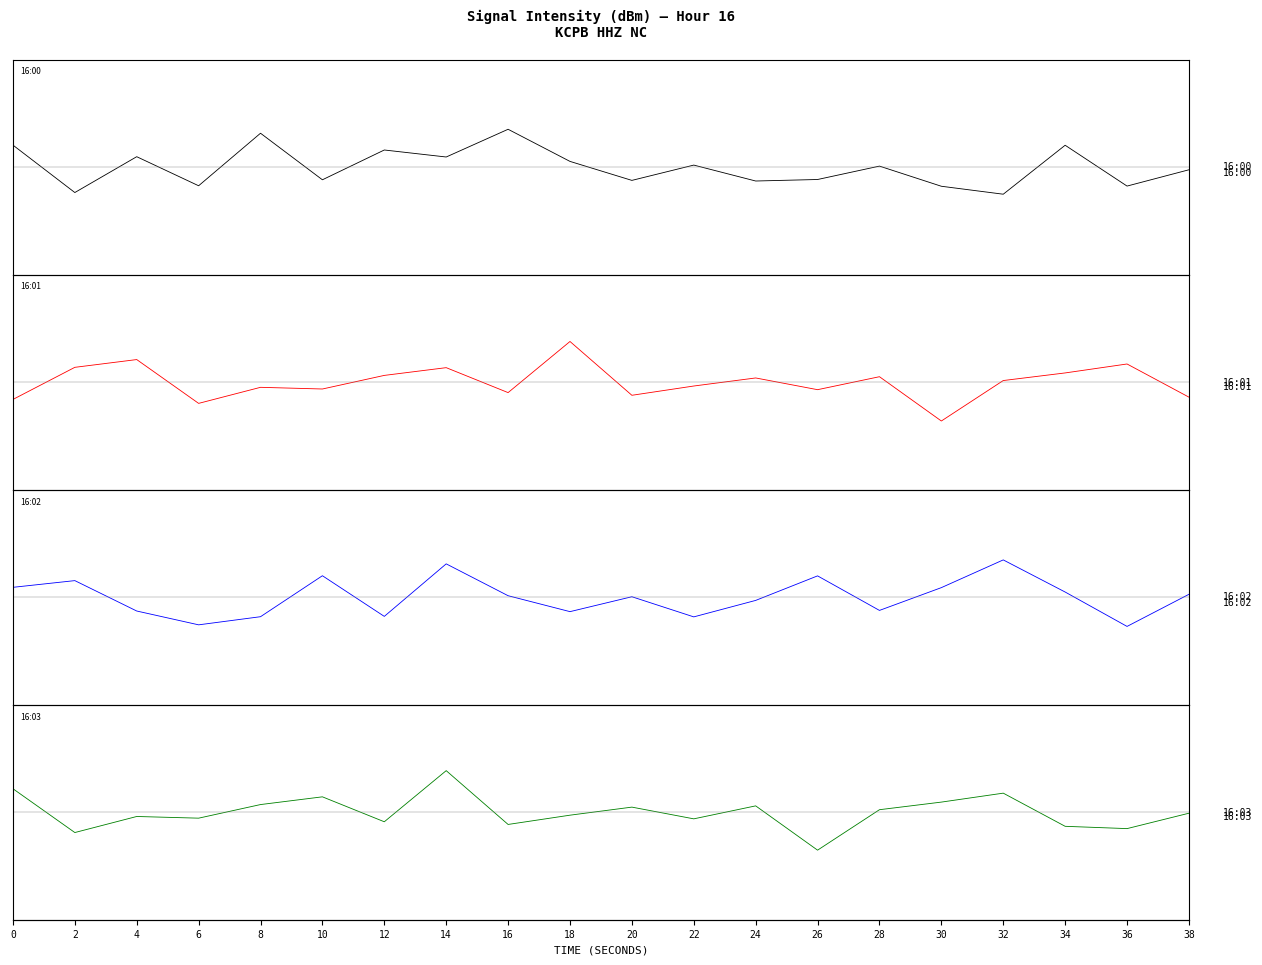

What is the smallest value displayed?

-2.9